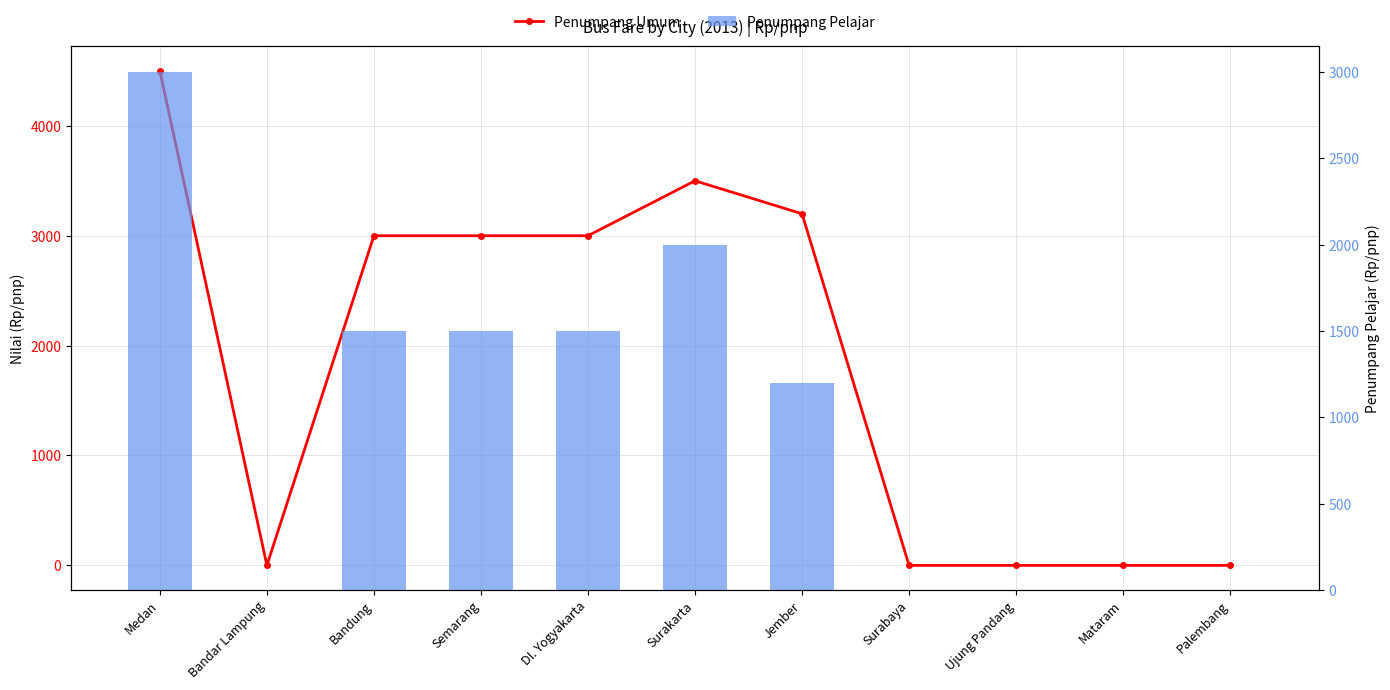

What are all the series names shown in the legend?

Penumpang Umum, Penumpang Pelajar